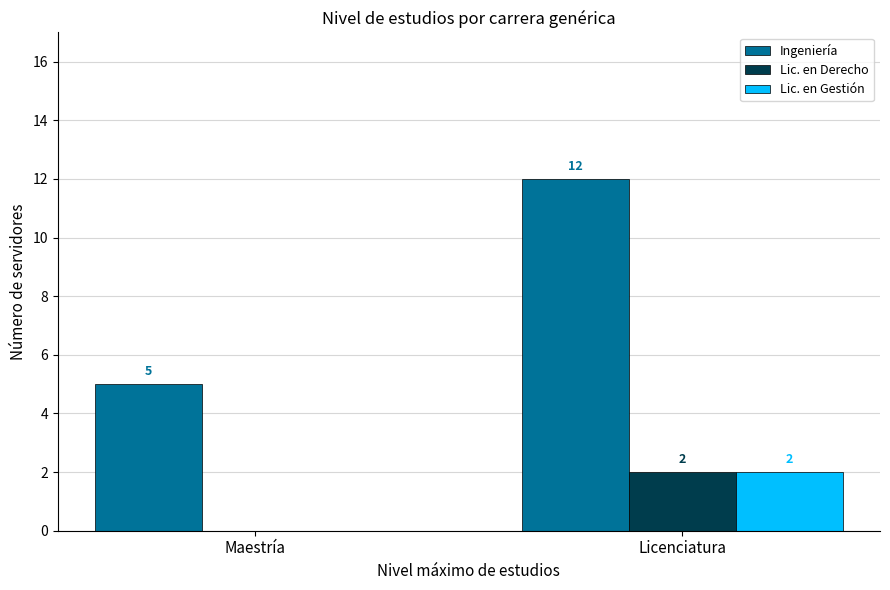

What is the sum of all Lic. en Gestión values?

2